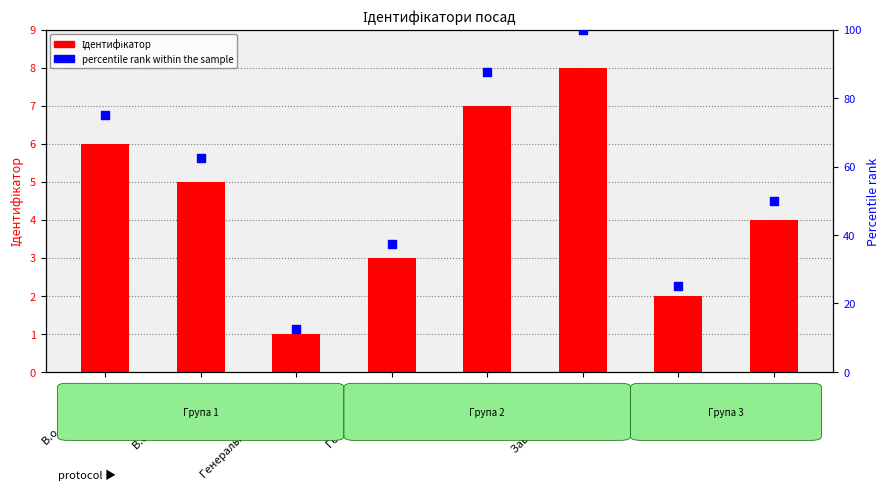

Which series reaches the maximum Y coordinate?

percentile rank within the sample